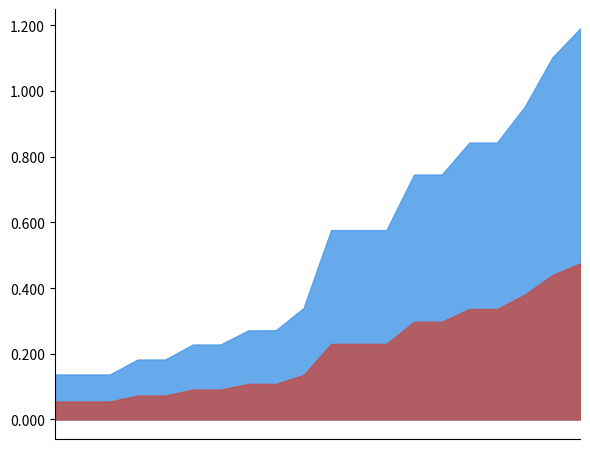

Which has a higher value, 253067-2 or 253136-2?

253136-2